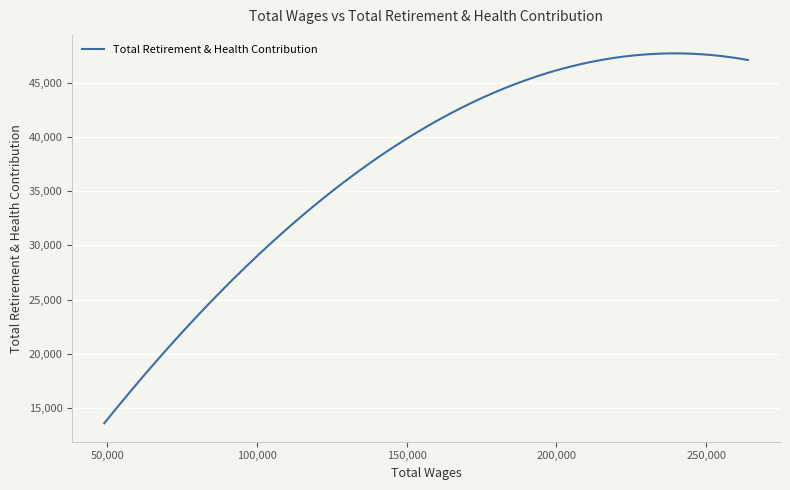

What is the difference between the maximum and minimum values?

34174.0